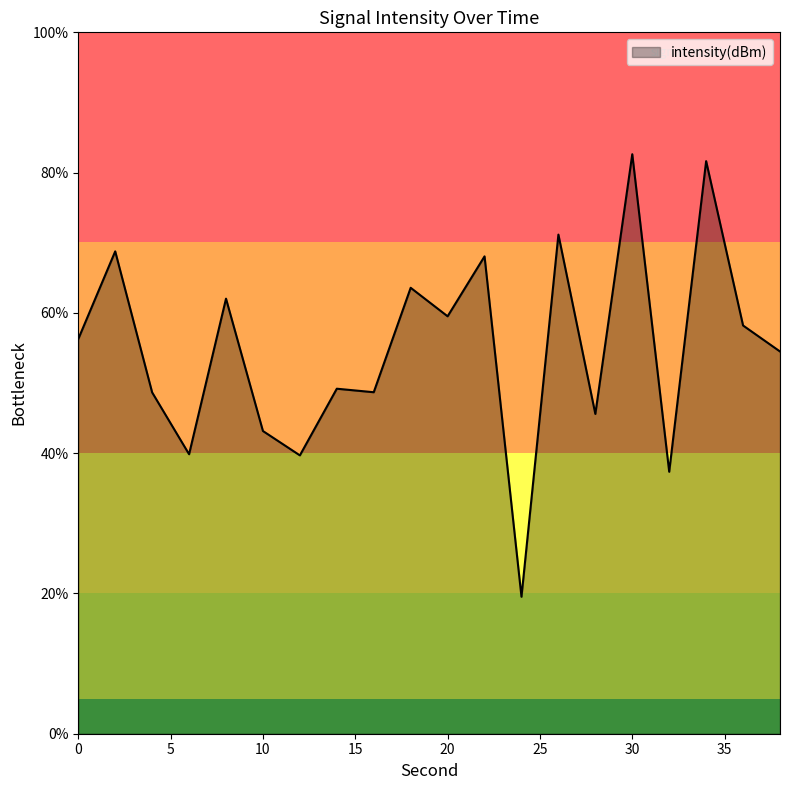

What is the difference between the maximum and minimum values?

63.1